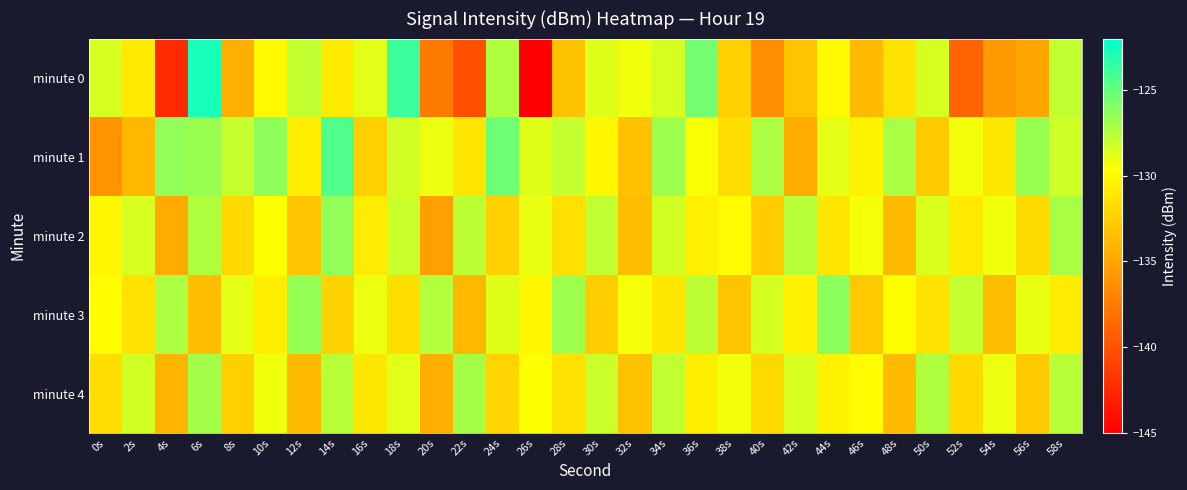

At 20s, list the series in order from largest to smallest.

minute 3, minute 1, minute 4, minute 2, minute 0